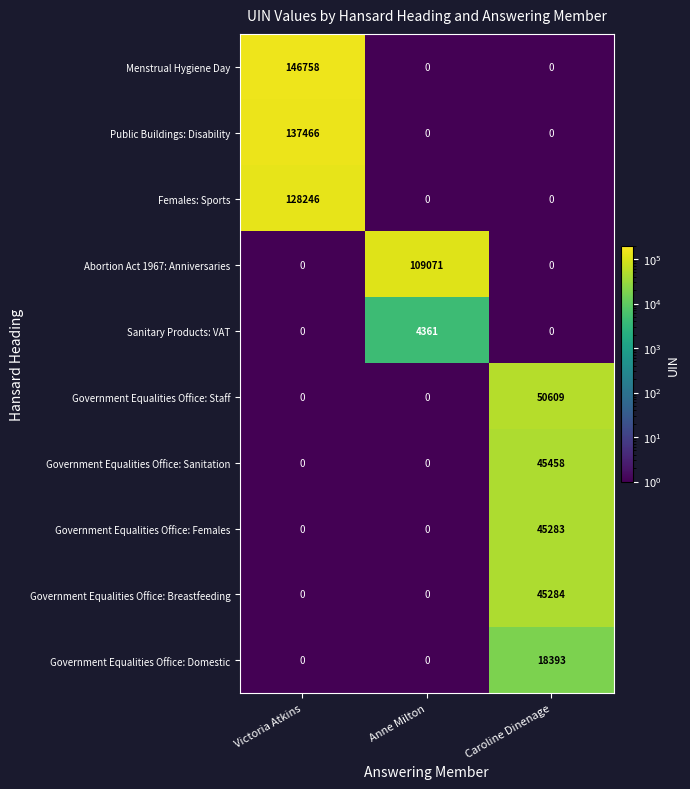

Which series has the largest range (max minus min)?

Menstrual Hygiene Day